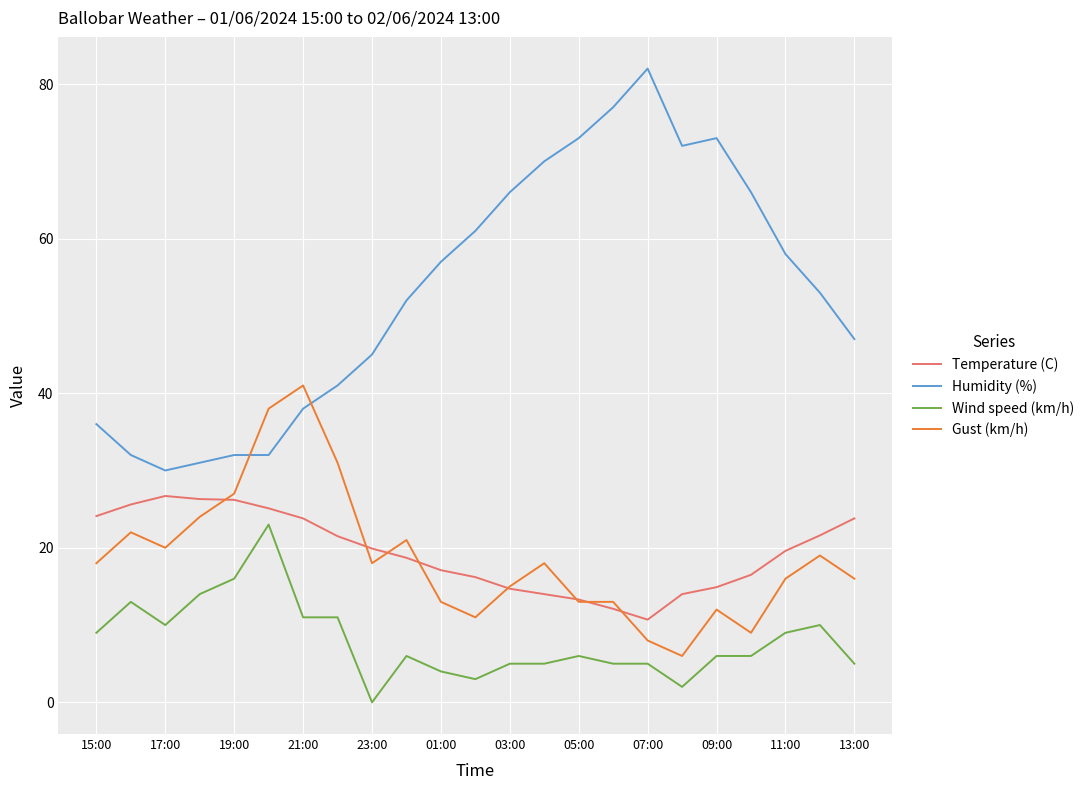

Does the chart display data point markers on the line(s)?

No